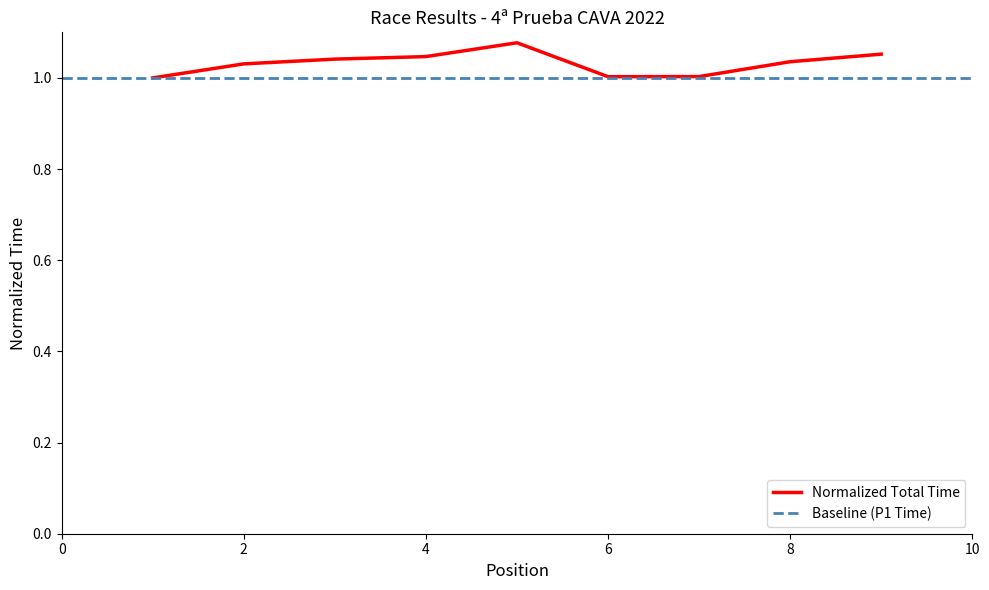

Reading right to left, what are all the values shown in this chart?

1.1	1.0	1.0	1.0	1.1	1.0	1.0	1.0	1.0